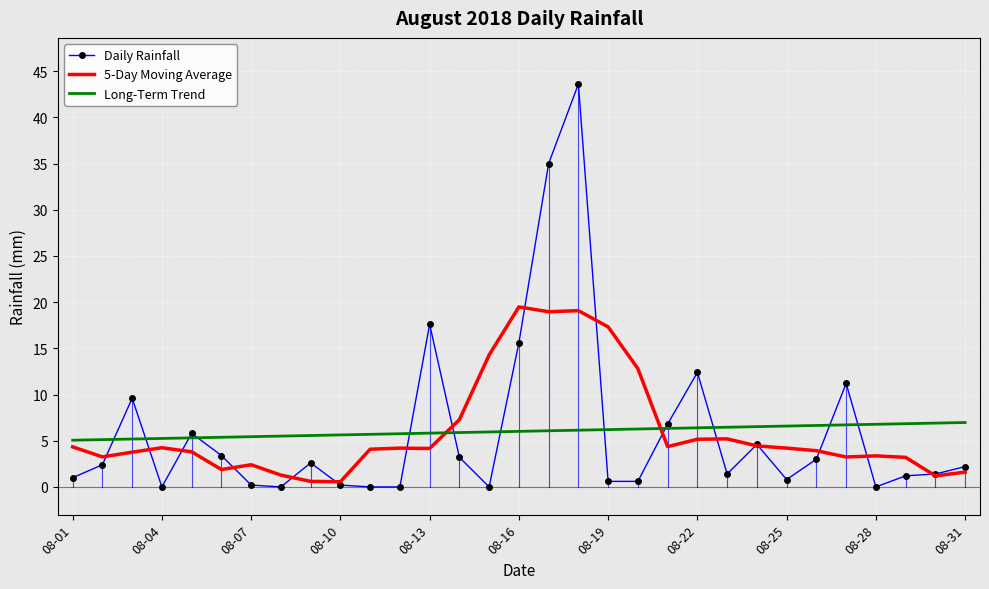

What is the highest value of the Daily Rainfall series?

43.6